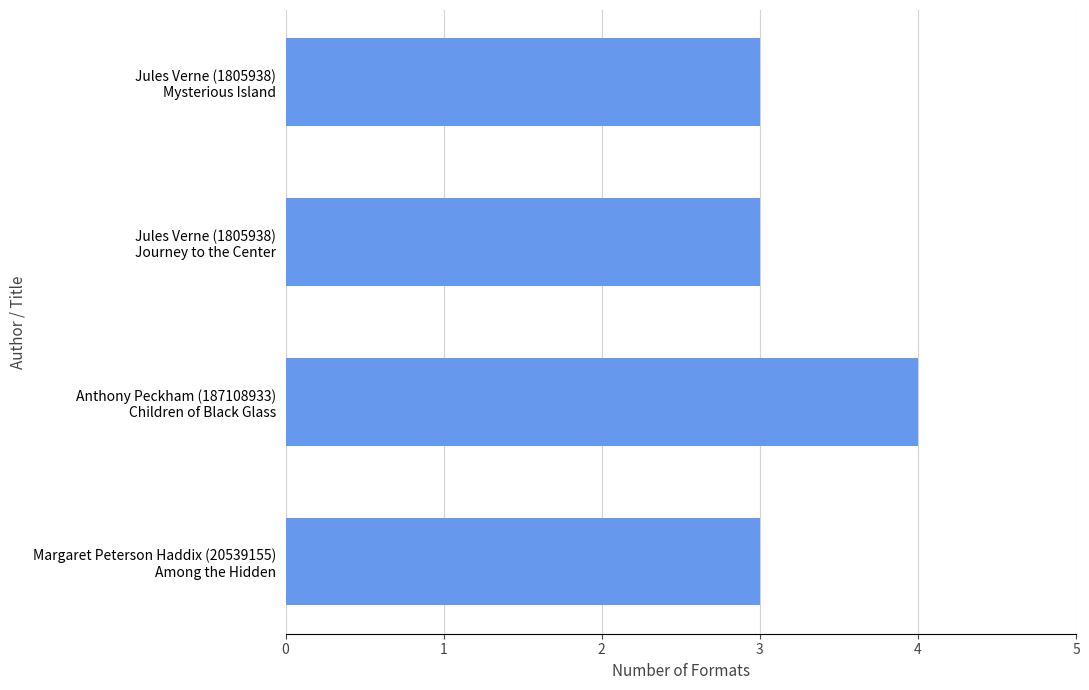

What is the average value?

3